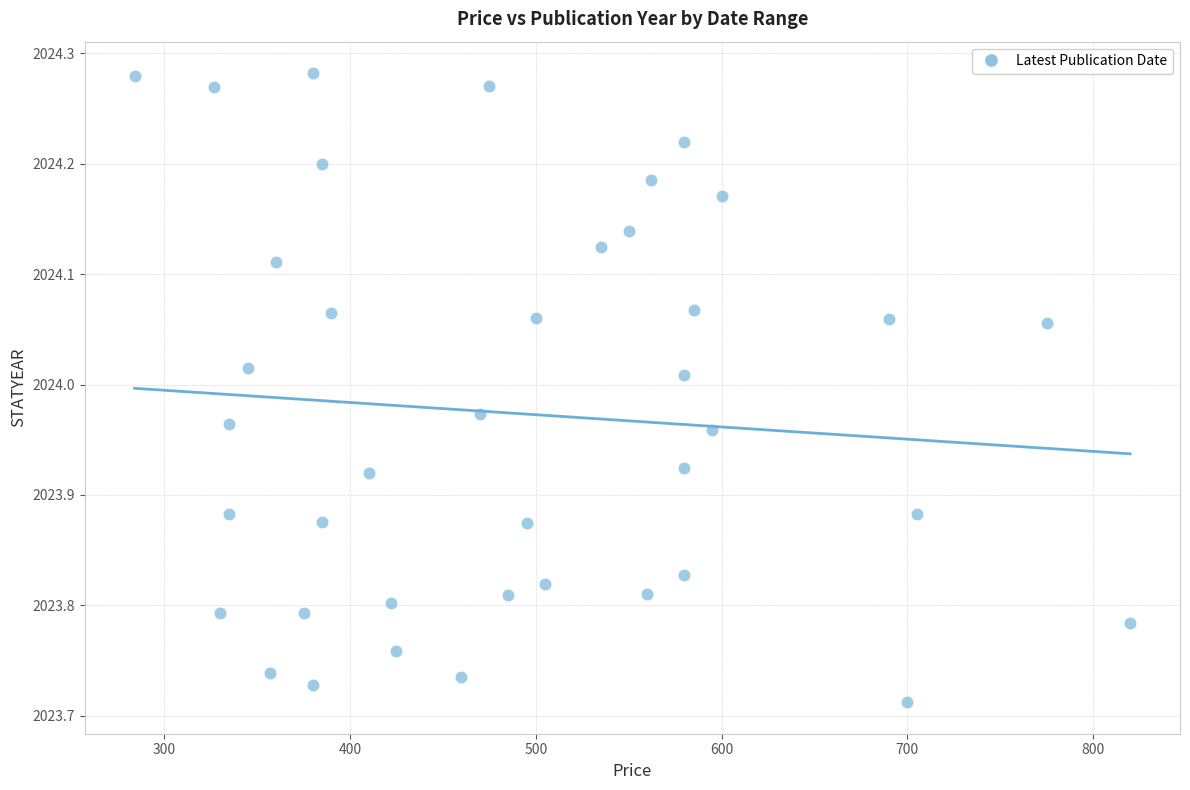

What is the range of X values (max minus min)?

536.0